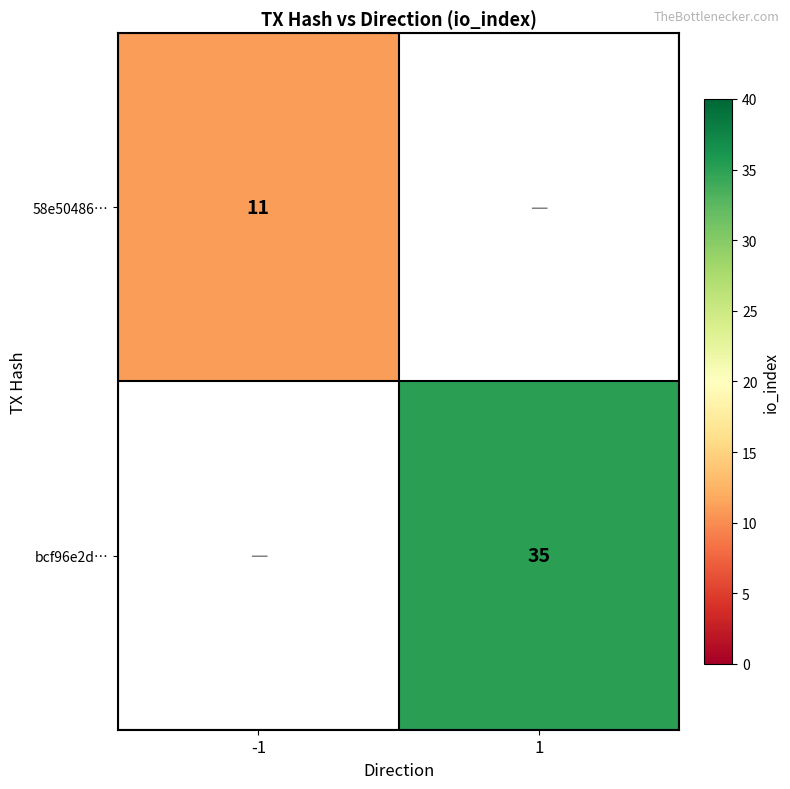

The bcf96e2d… series shows 52 at 1. True or false?

False